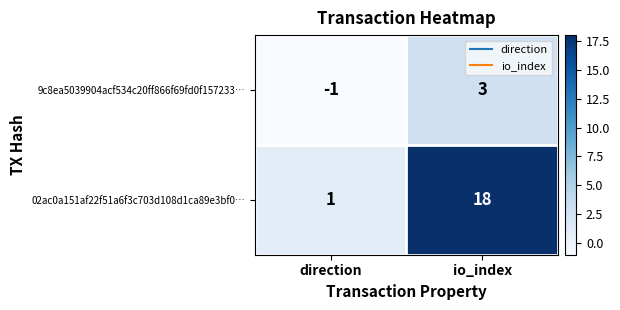

What is the difference between the 02ac0a151af22f51a6f3c703d108d1ca89e3bf0… values at direction and io_index?

17